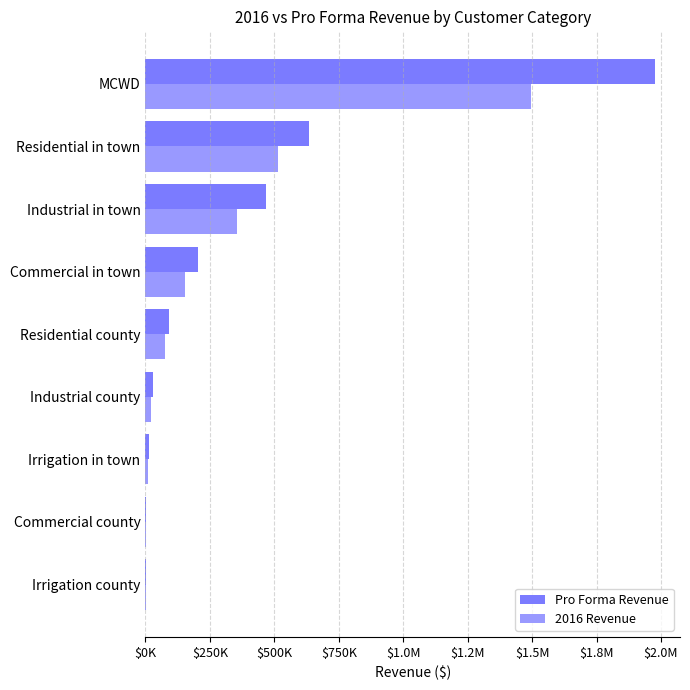

Which series has the largest total across all categories?

Pro Forma Revenue